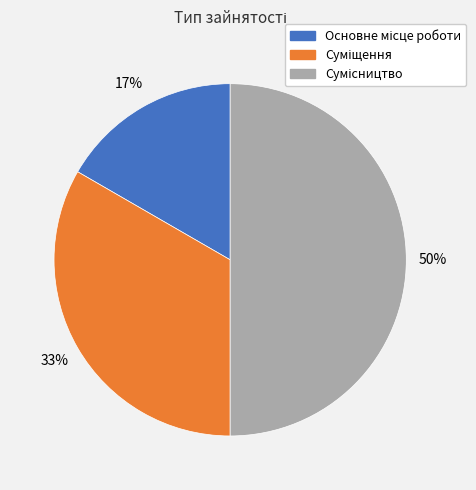

To the nearest percent, what is the difference between the largest and smallest slice percentages?

33%